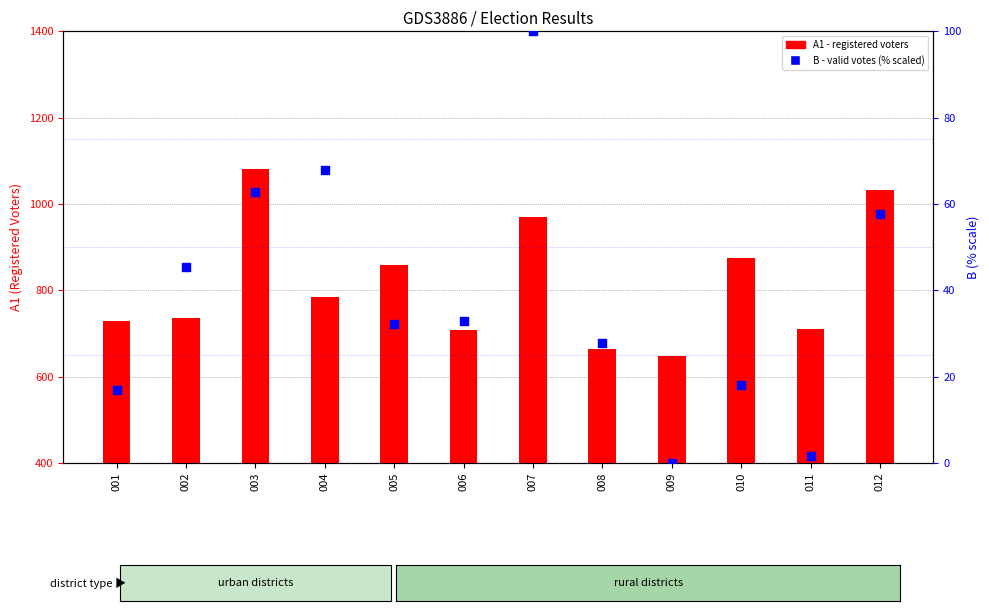

Which series has the largest total across all categories?

A1 (registered voters)